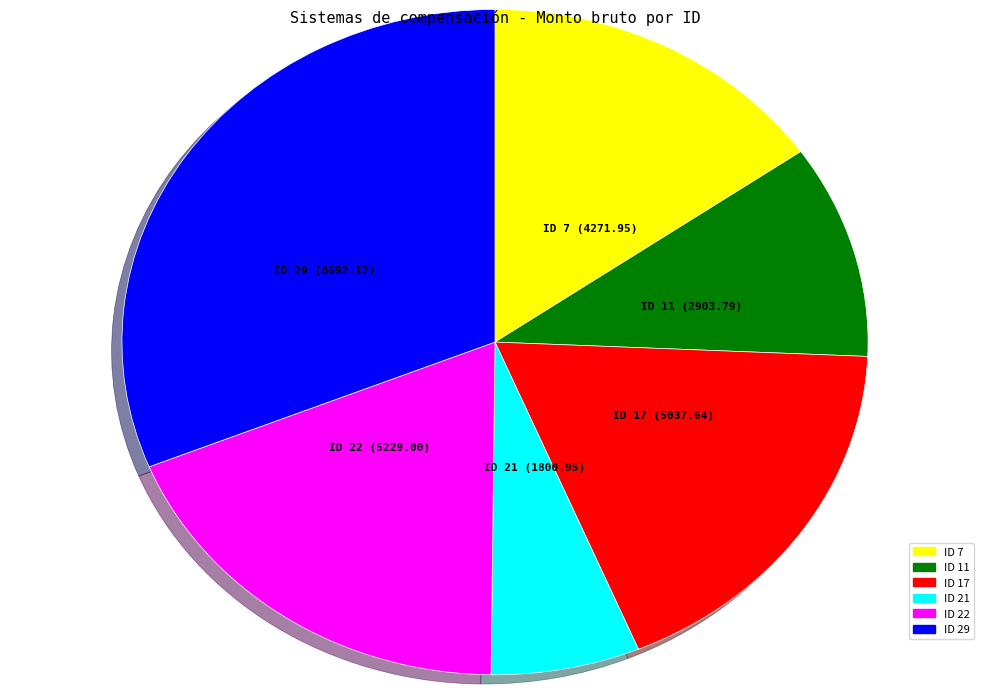

Is ID 29 the majority of the pie?

No